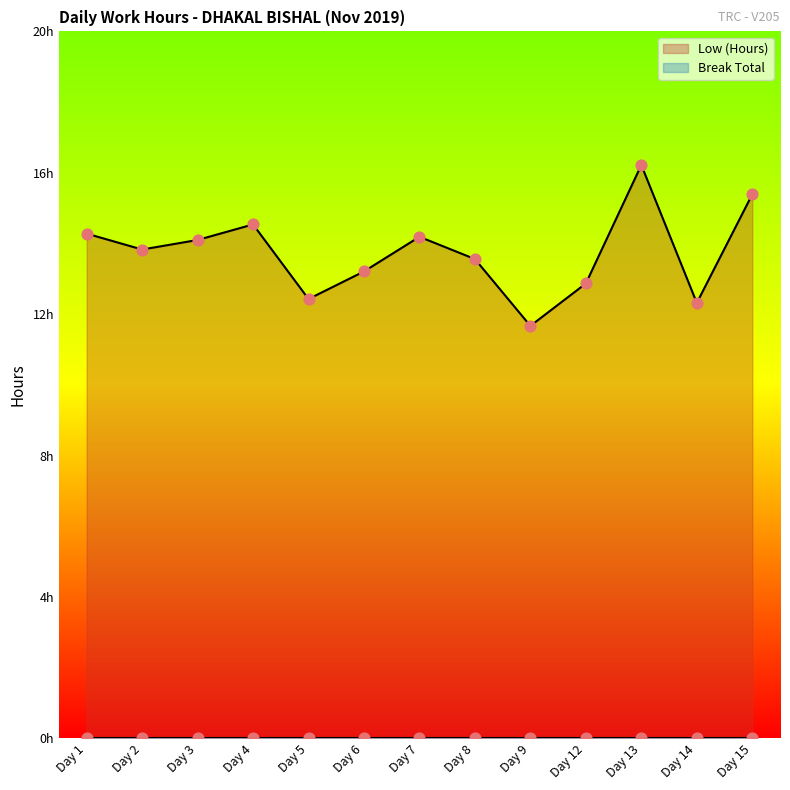

What is the change in value from Day 2 to Day 12?

-1.0